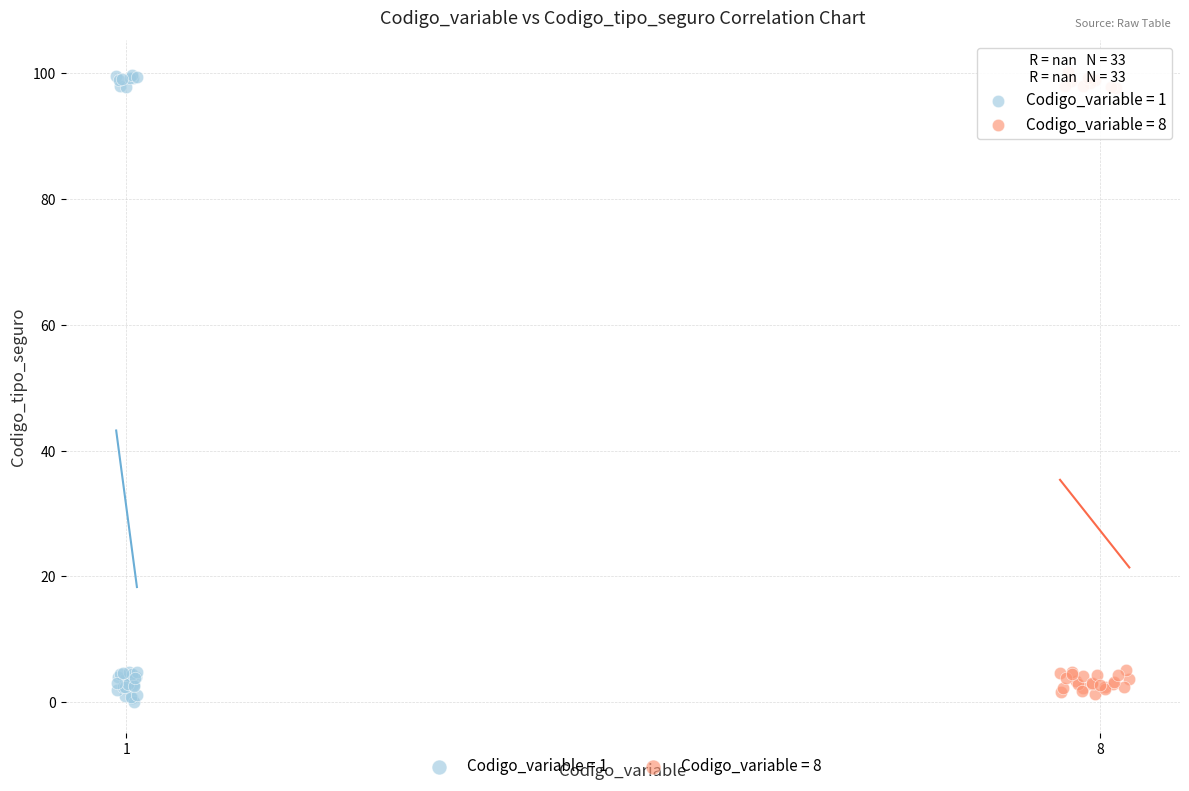

What are all the series names shown in the legend?

Codigo_variable = 1, Codigo_variable = 8